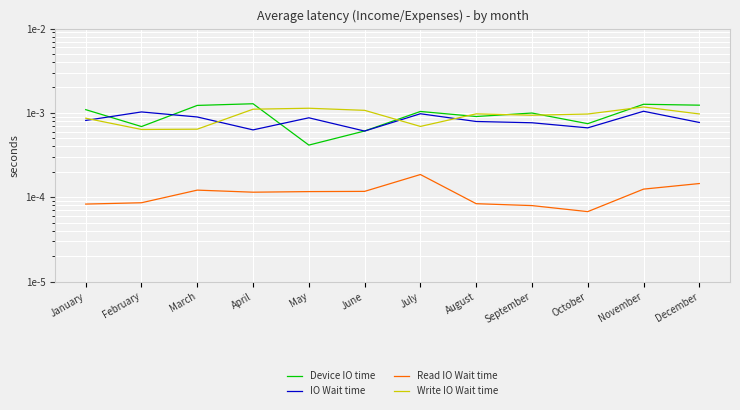

Is the value of Write IO Wait time at January greater than the value of Device IO time at May?

Yes